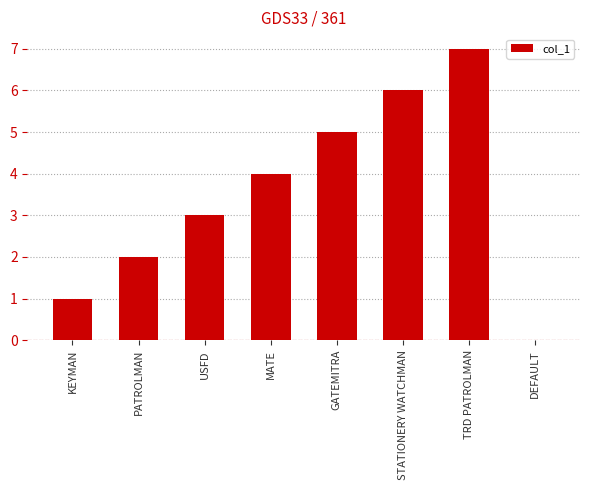

Are the bars horizontal?

No